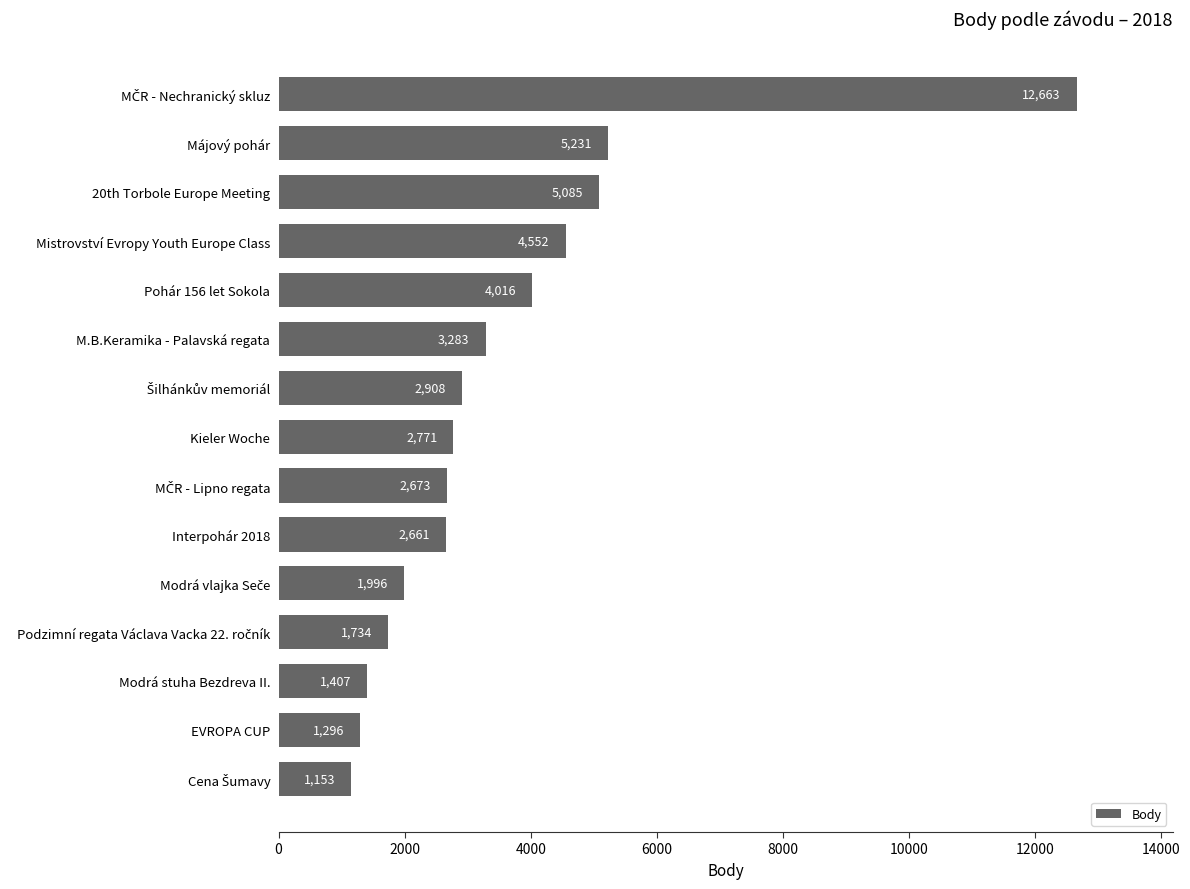

What is the difference between the maximum and minimum values?

11510